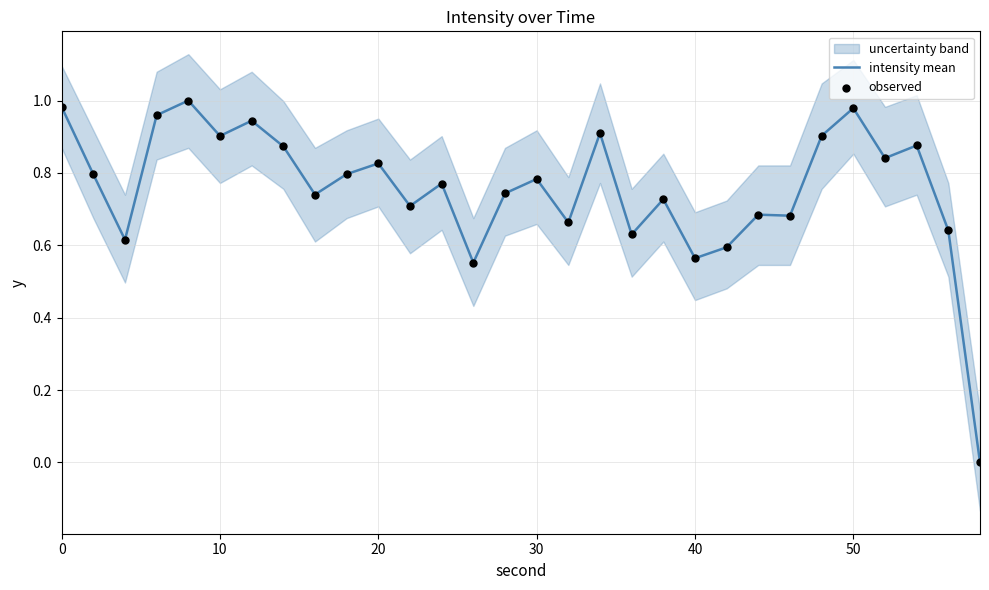

What are all the series names shown in the legend?

intensity mean, observed